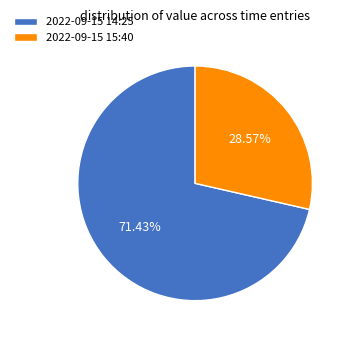

Count the number of slices in the pie.

2